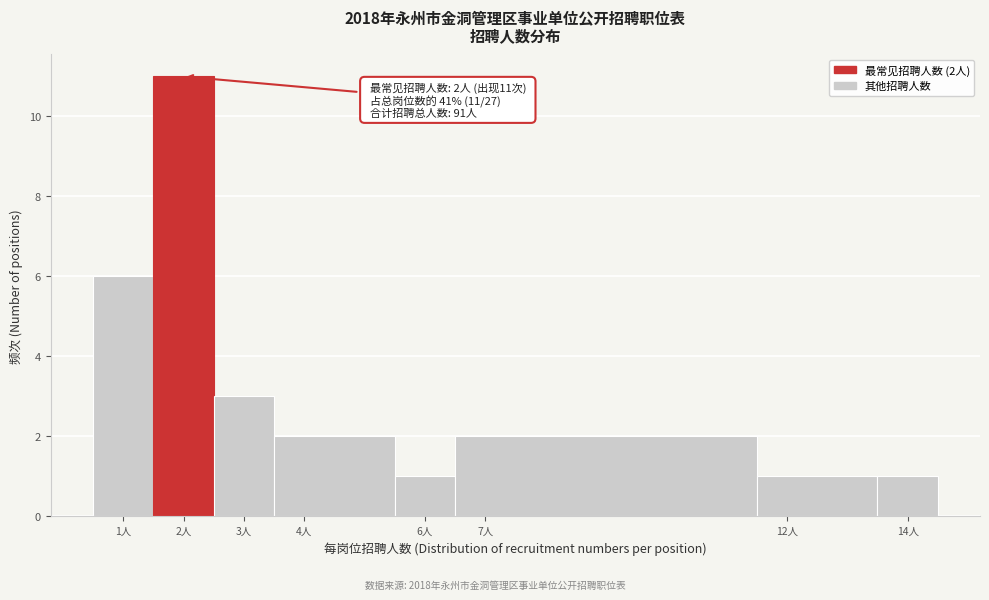

Over which range of the x-axis is the bar tallest?

1.5 to 2.5